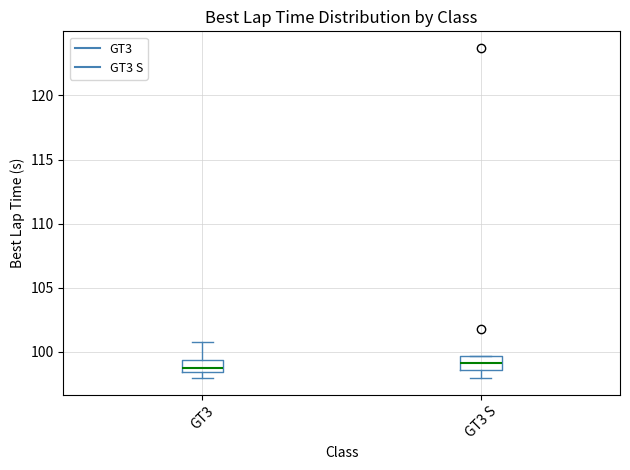

Where is the lower edge of the box for GT3 on the y-axis? The values are not printed on the chart, so give them approximately, as read against the axis.

98.5